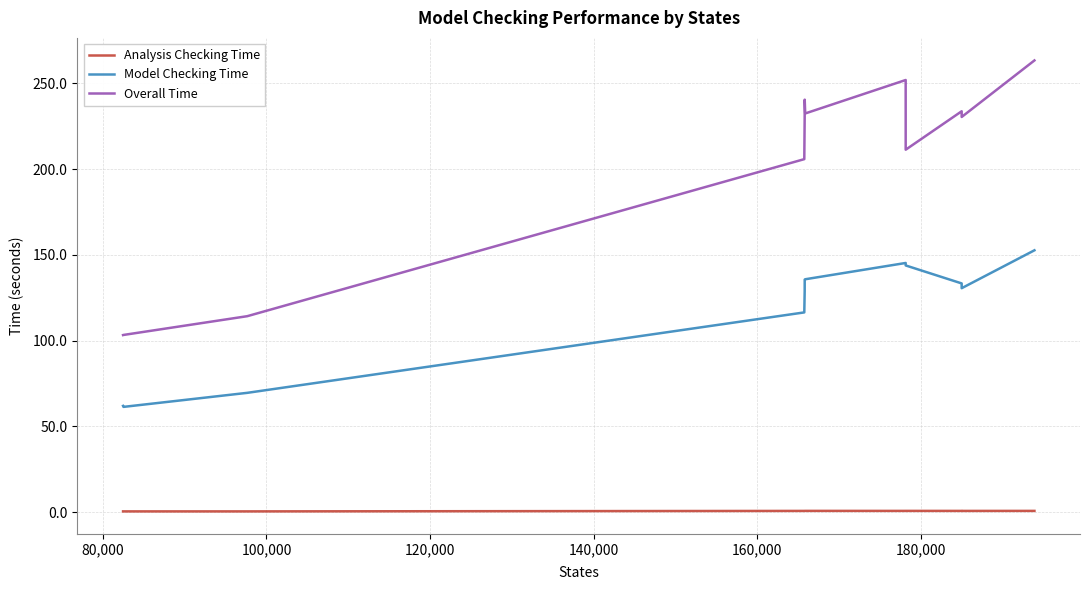

True or false: Model Checking Time and Analysis Checking Time intersect in this chart.

False